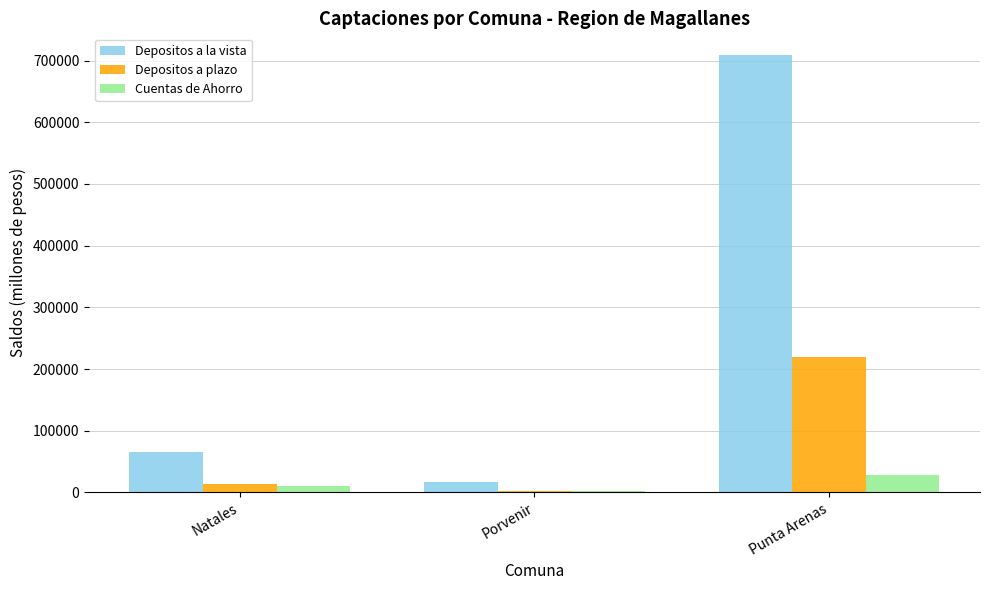

Where does the Cuentas de Ahorro series first go above 10457?

Natales